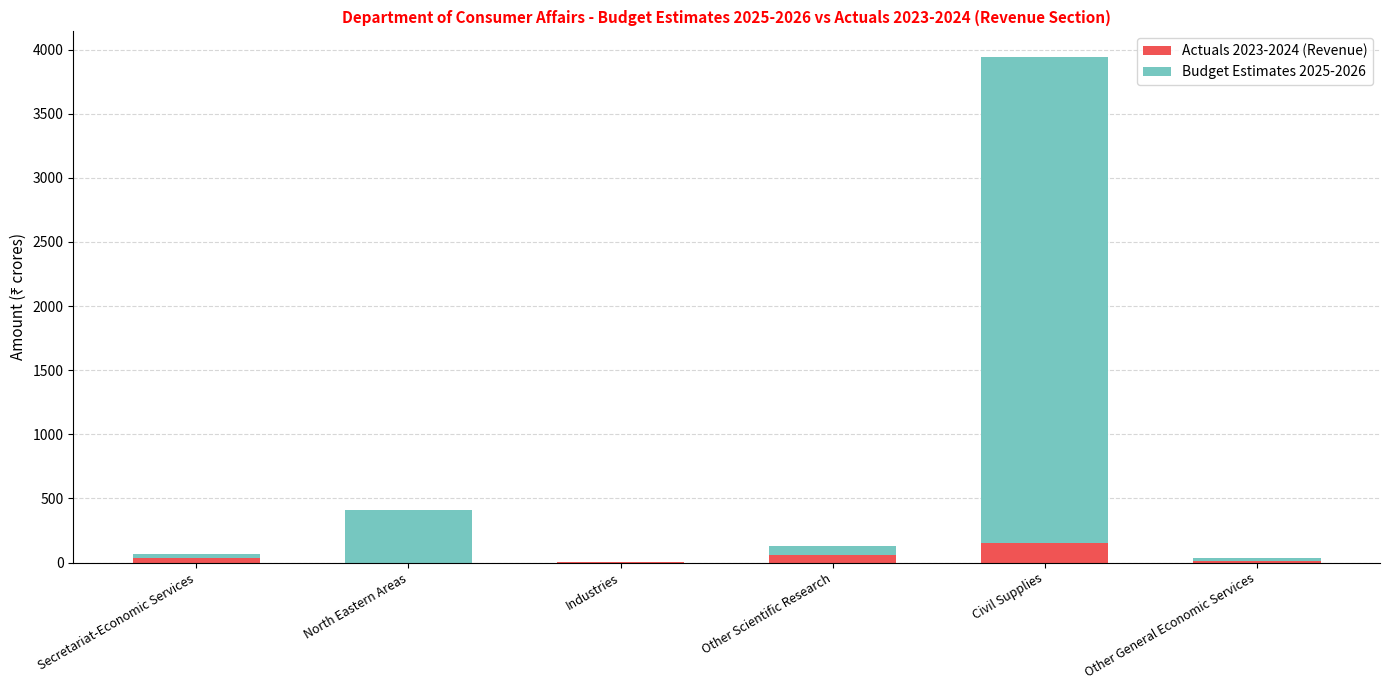

At which category is the sum across all series the highest?

Civil Supplies